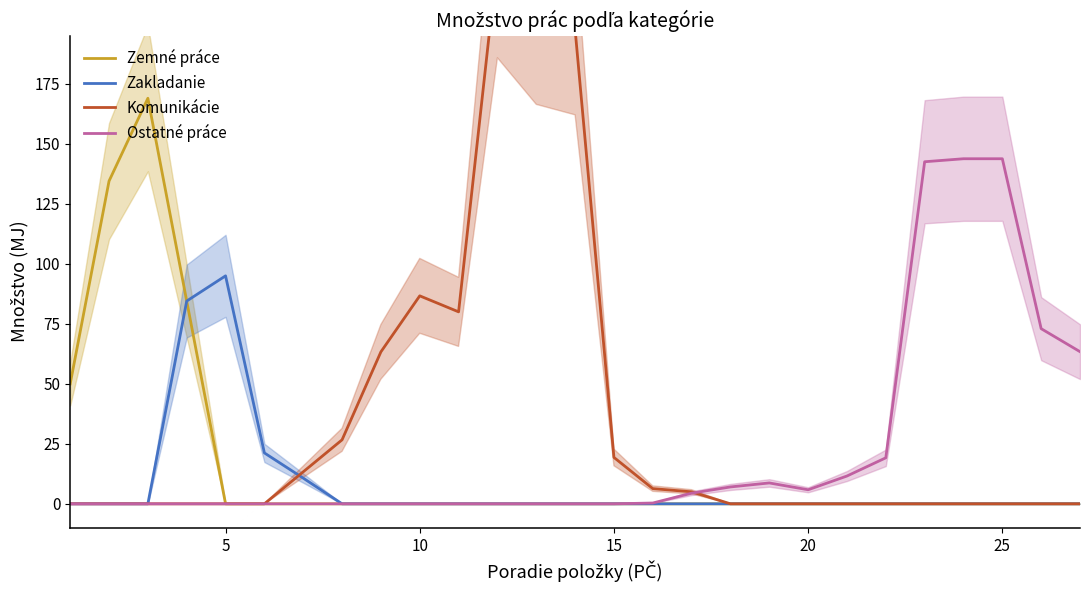

What is the highest value of the Zakladanie series?

95.0